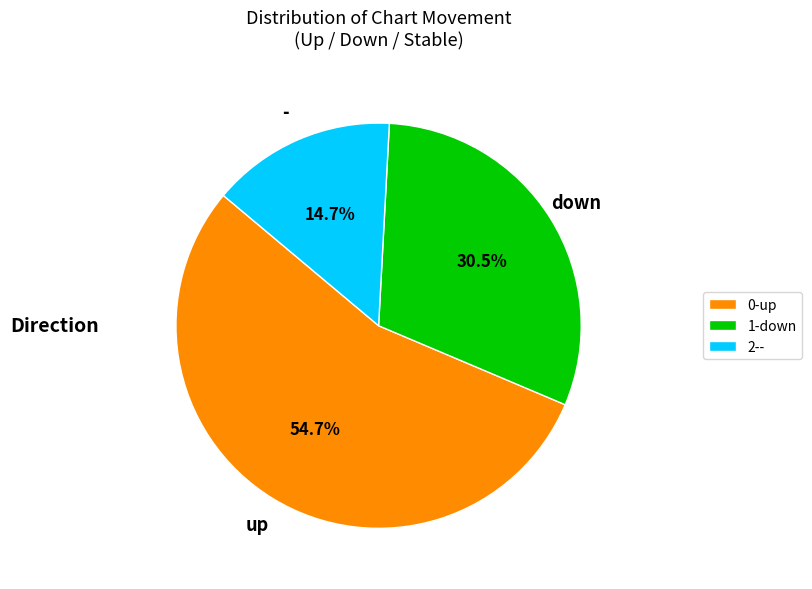

To the nearest percent, what portion does up represent?

55%